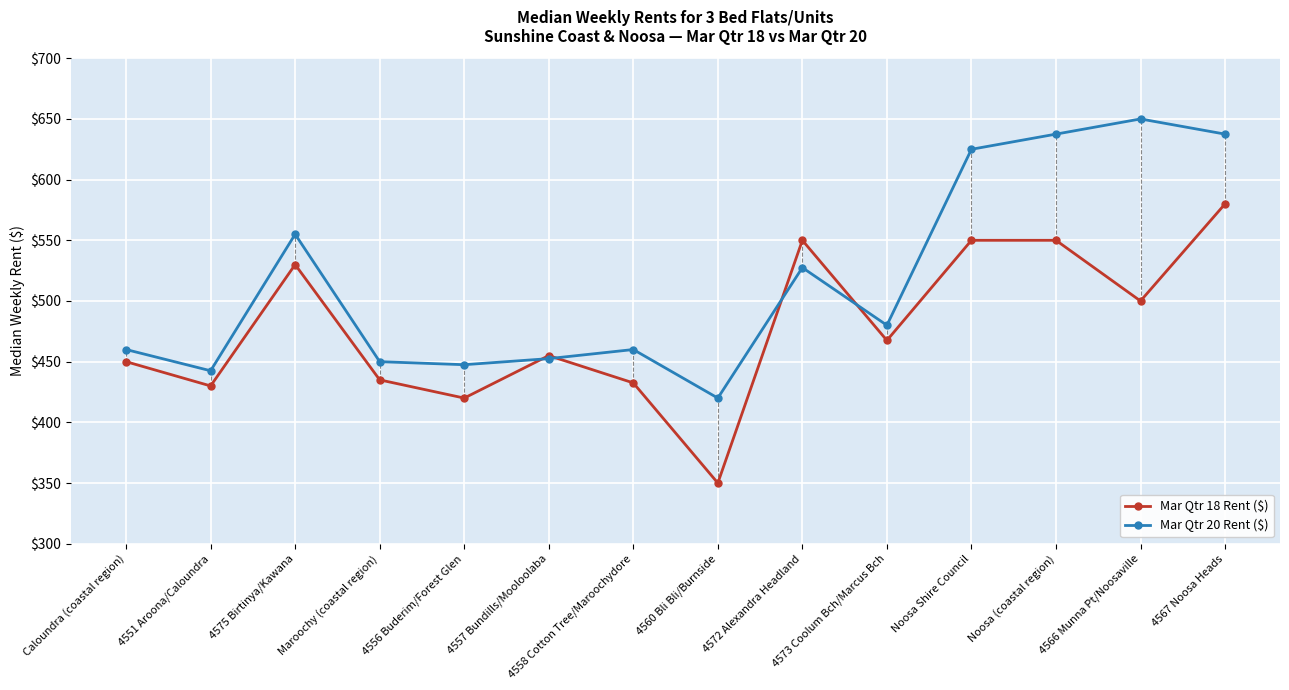

True or false: Mar Qtr 18 Rent ($) has more than 1 points higher than both neighbors.

True